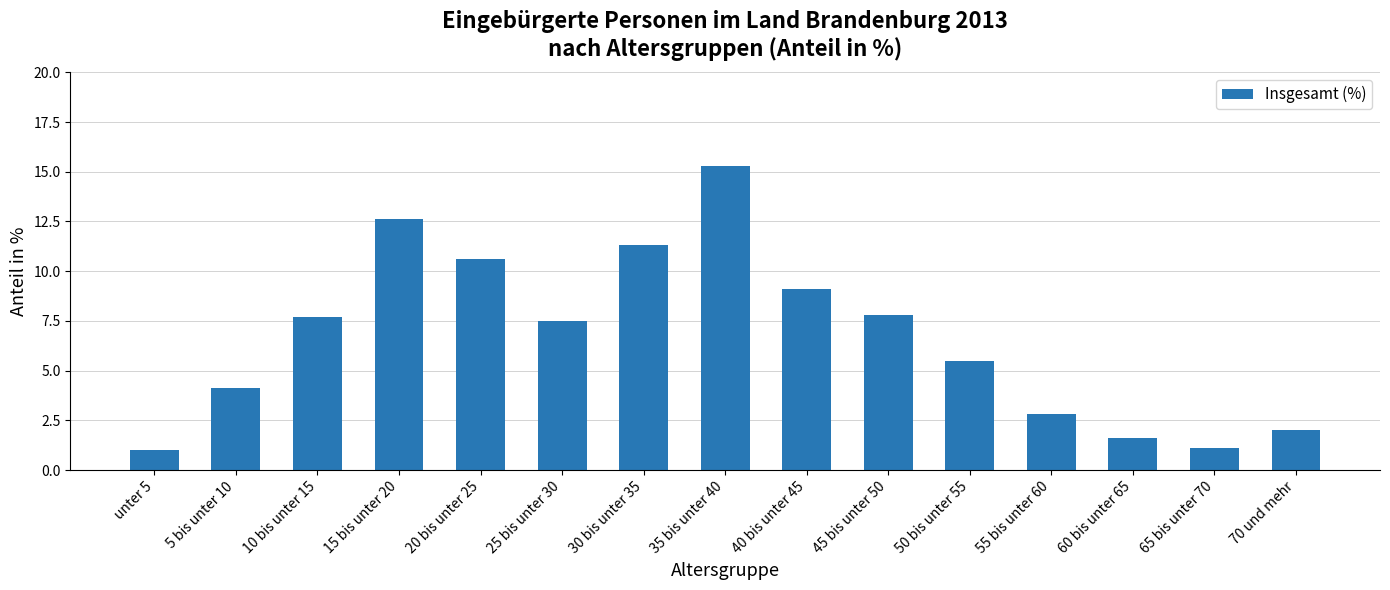

What is the greatest value displayed?

15.3